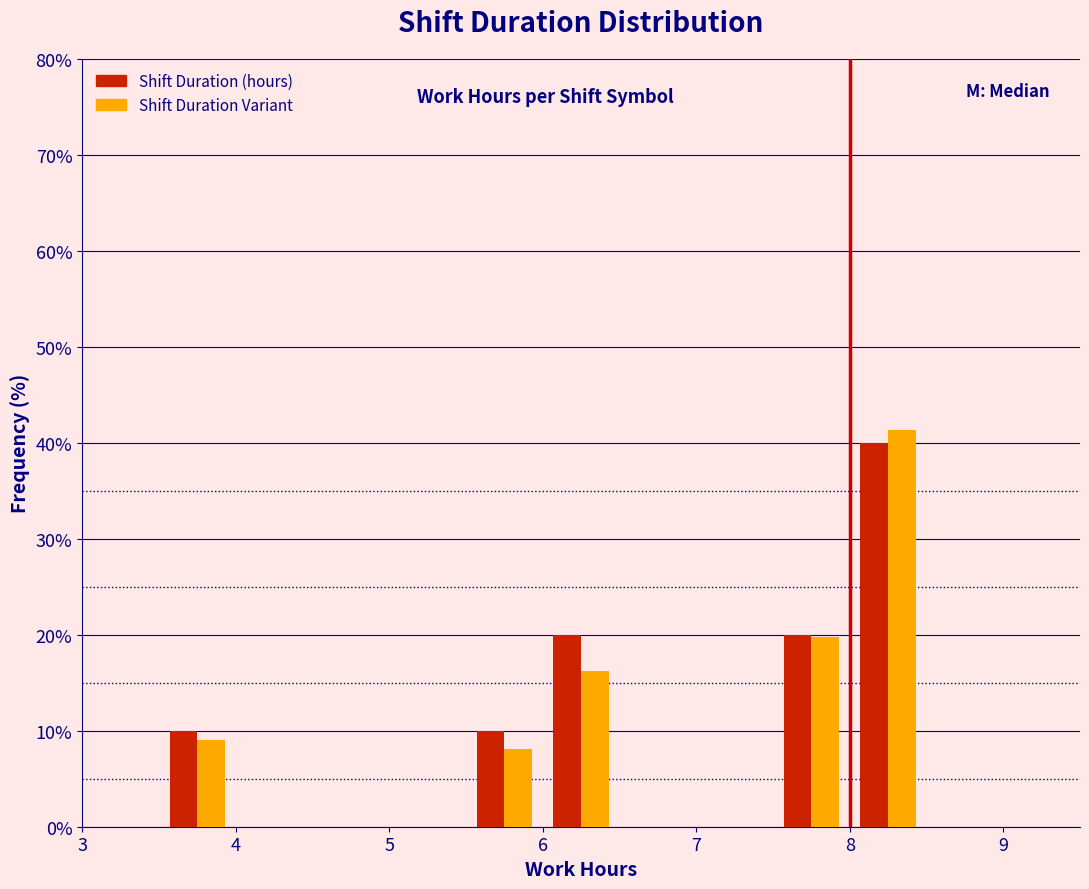

What is the height of the Shift Duration (hours) bar covering 3.5 to 4.0 on the x-axis? The values are not printed on the chart, so give them approximately, as read against the axis.

10